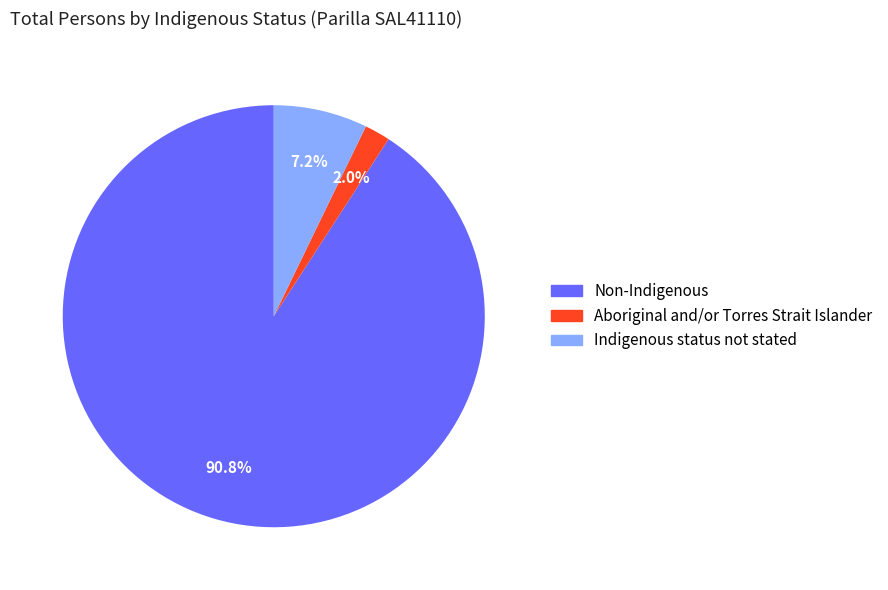

Is there a majority slice in this chart?

Yes